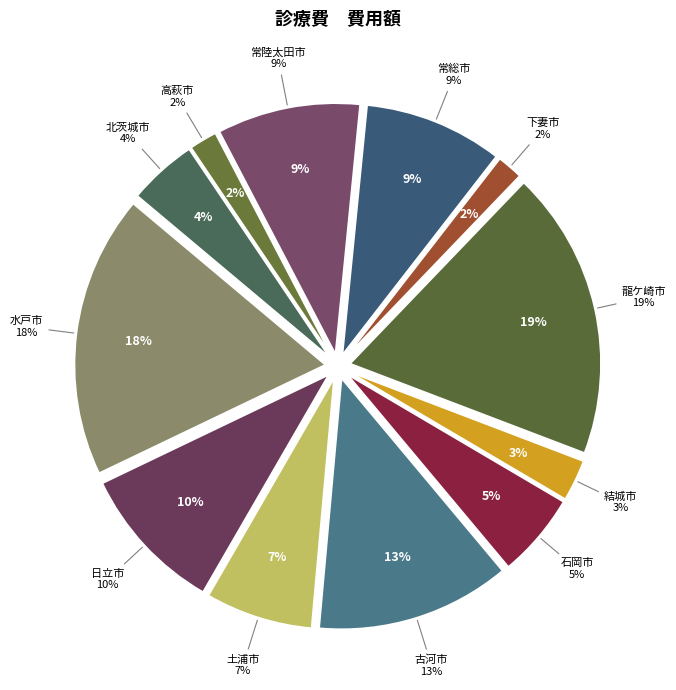

To the nearest percent, what percentage of the pie is 日立市?

10%